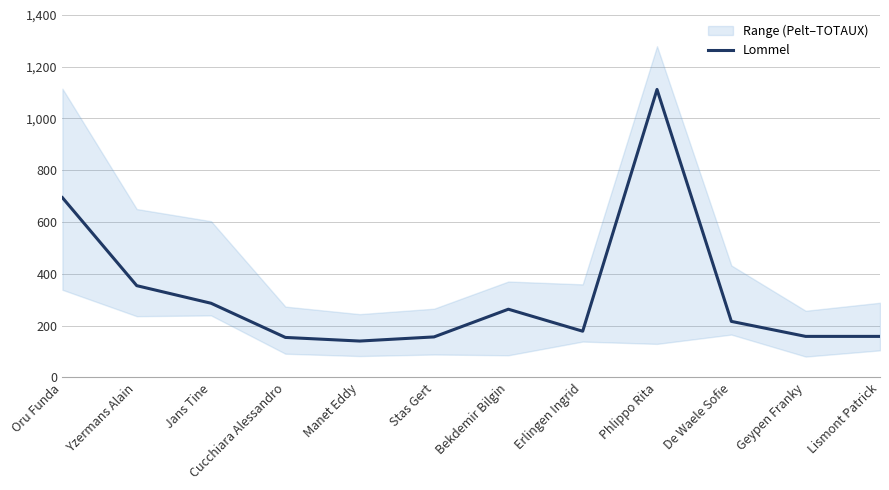

Between Jans Tine and Yzermans Alain, which is larger?

Yzermans Alain